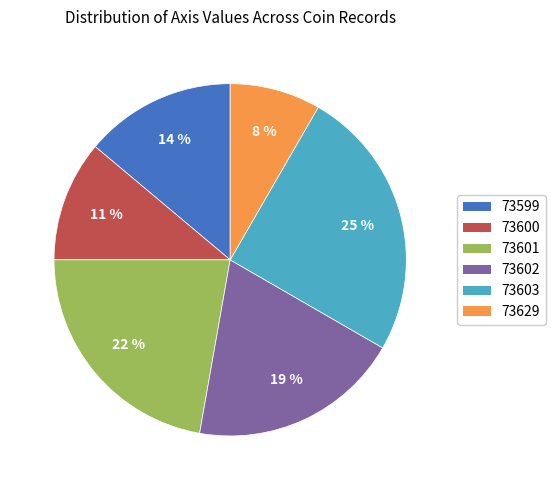

Does any single category account for the majority?

No